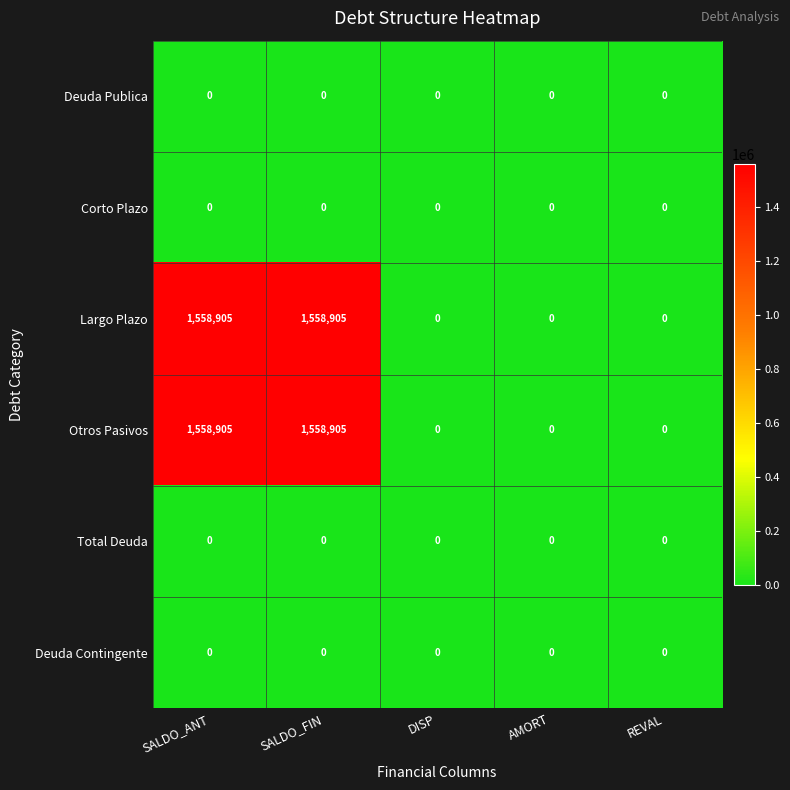

Is it true that Otros Pasivos equals 1558905 at SALDO_ANT?

True